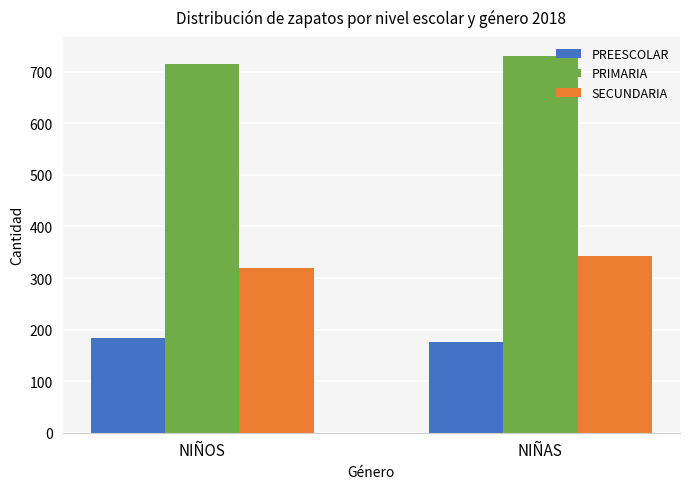

What value does the SECUNDARIA series have at NIÑAS?

343